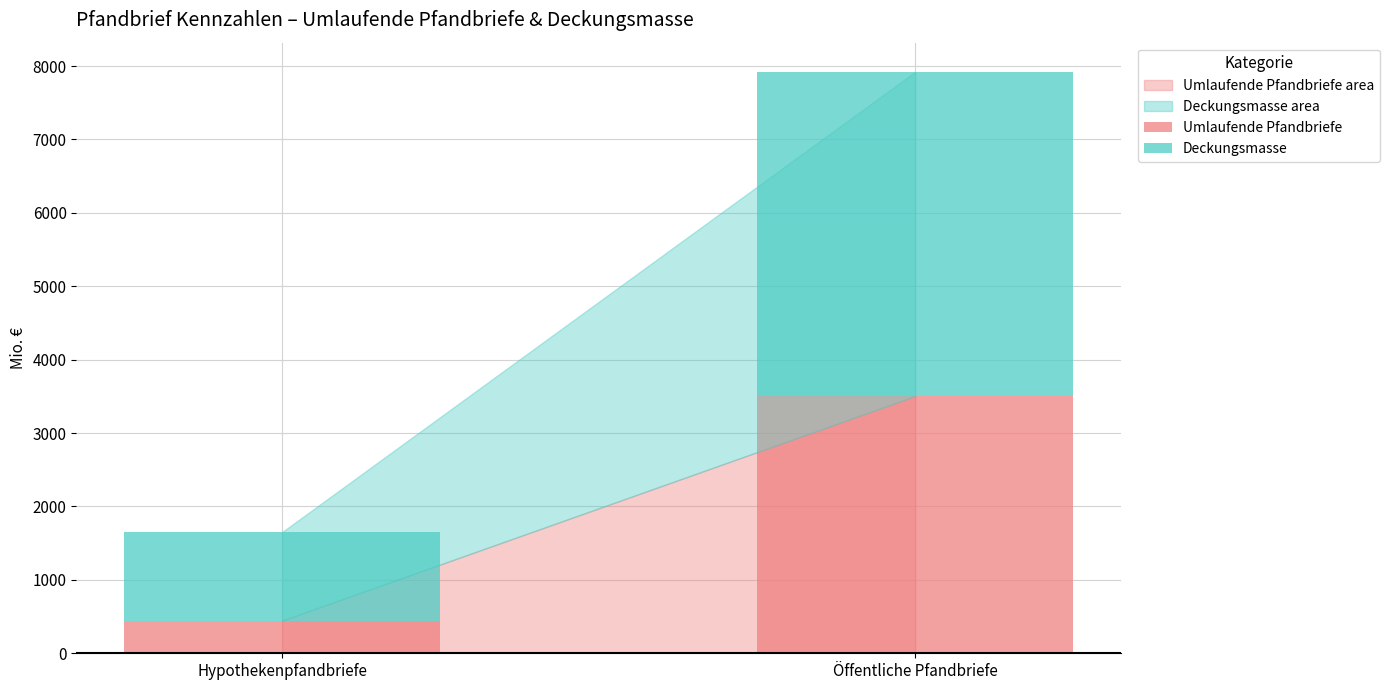

Reading right to left, transcribe the values for Umlaufende Pfandbriefe.

Öffentliche Pfandbriefe=3504.1	Hypothekenpfandbriefe=445.0